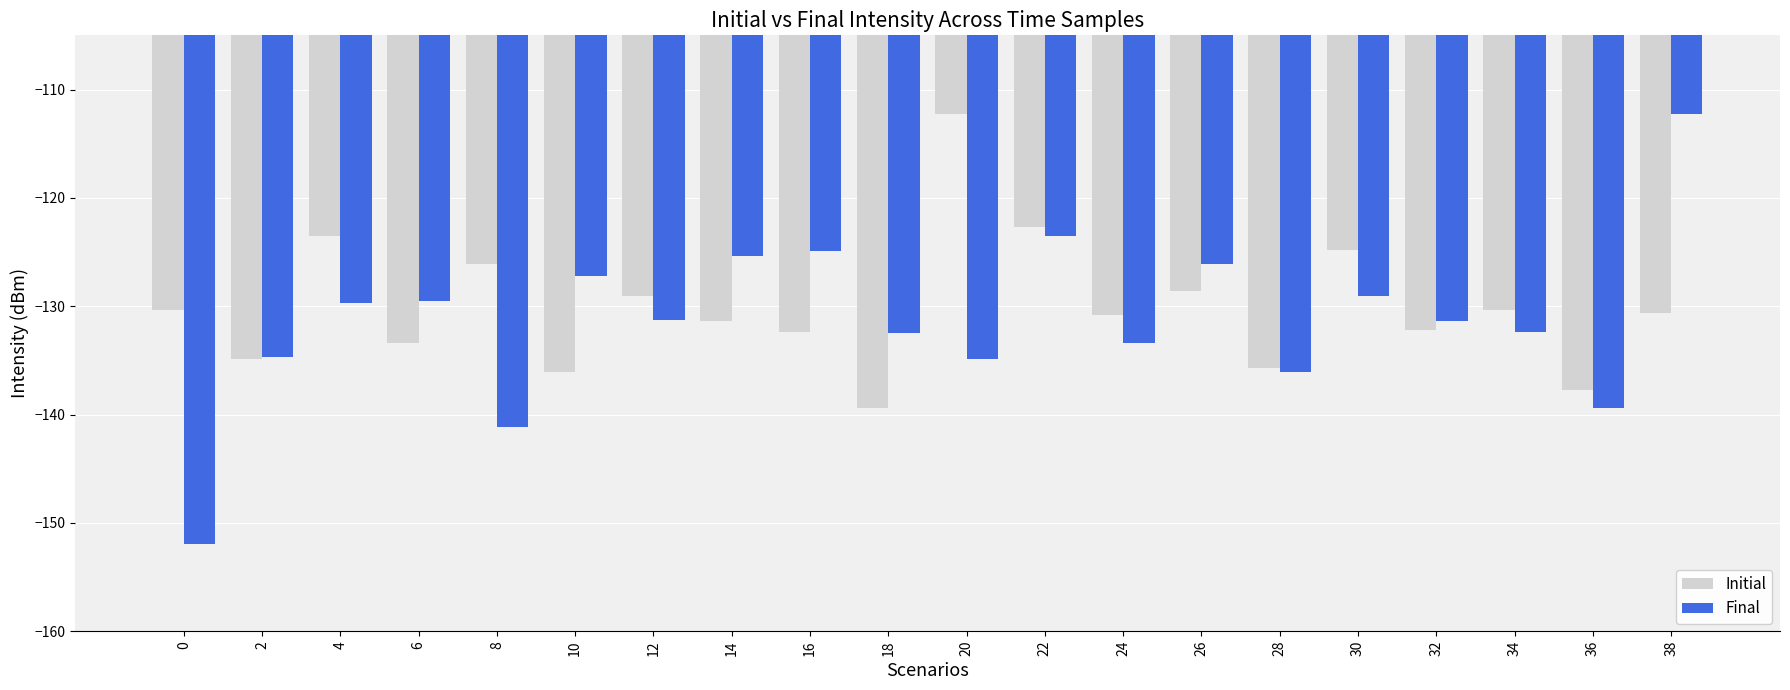

How many values in the Final series are below -131?

11